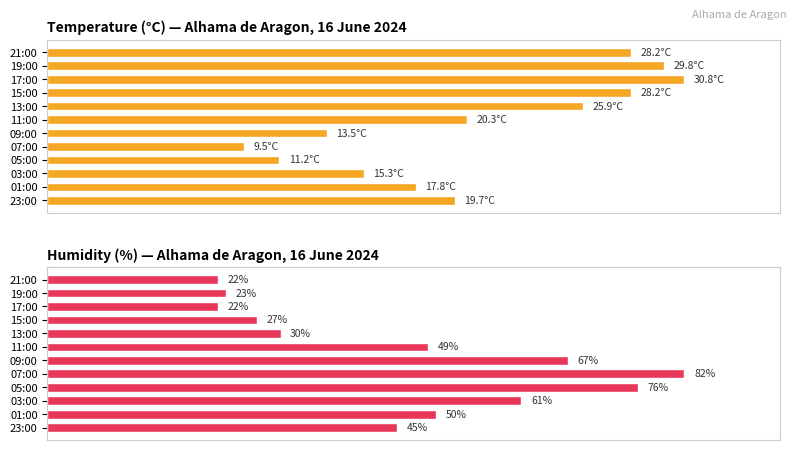

How many data points does each series have?

12